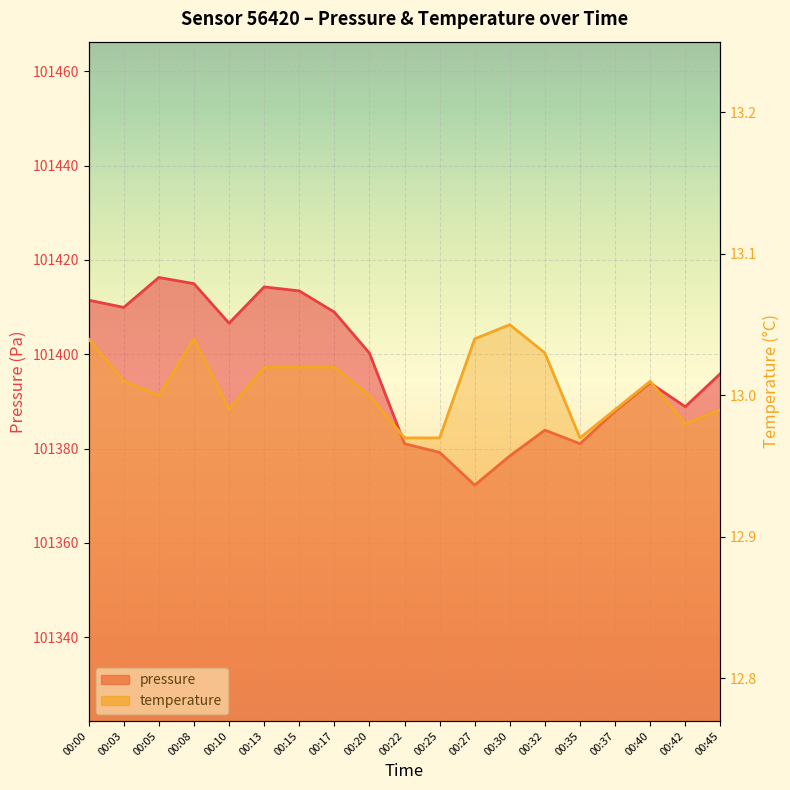

How many data points in pressure are less than 101395?

9